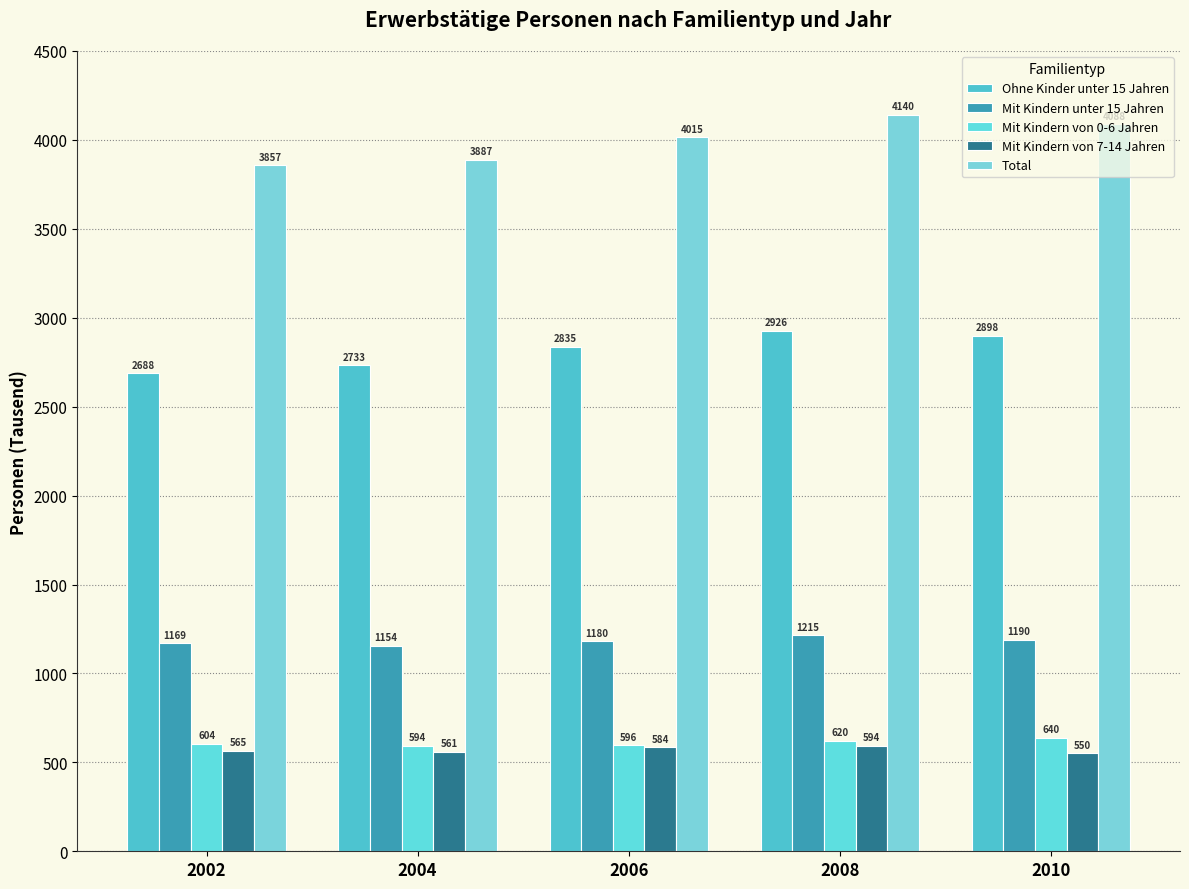

Which series has the largest range (max minus min)?

Total